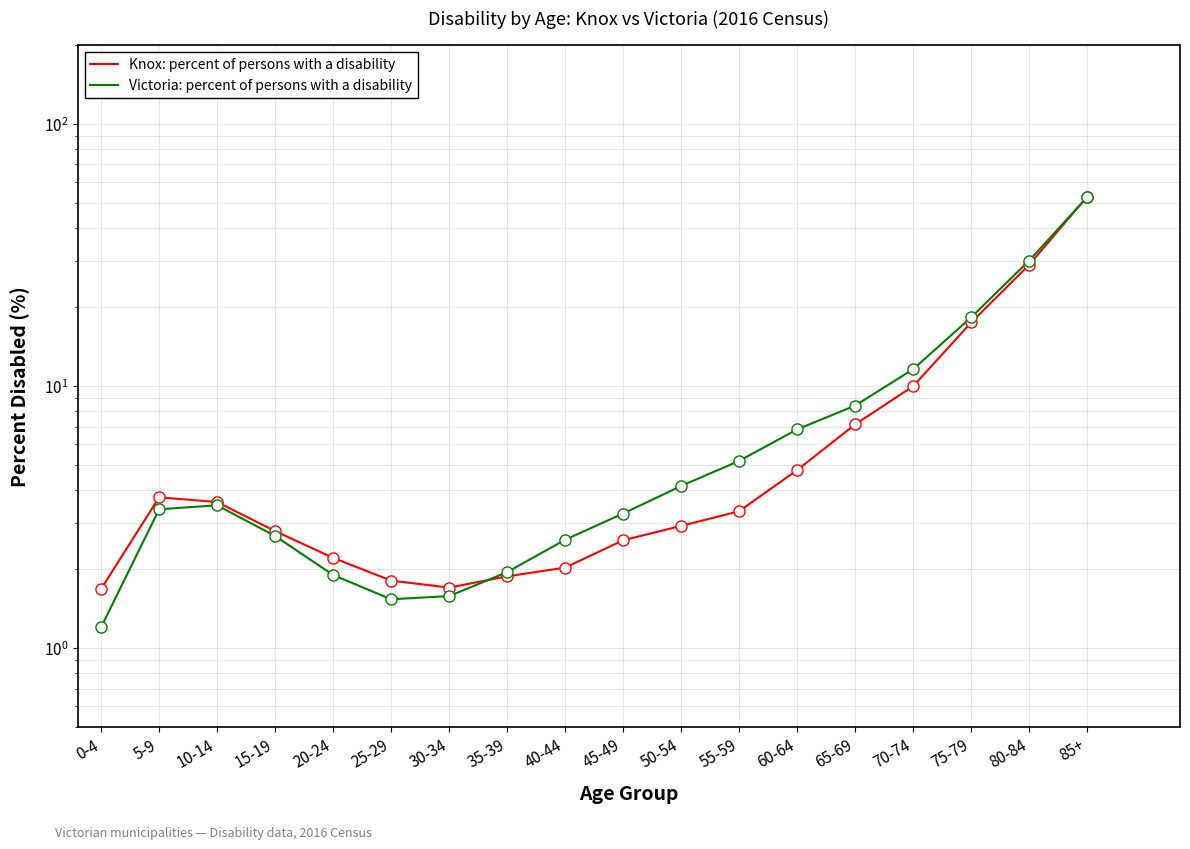

Reading left to right, what are all the values shown in this chart?

Knox: percent of persons with a disability: 0-4=1.7	5-9=3.8	10-14=3.6	15-19=2.8	20-24=2.2	25-29=1.8	30-34=1.7	35-39=1.9	40-44=2.0	45-49=2.6	50-54=2.9	55-59=3.3	60-64=4.8	65-69=7.1	70-74=10.0	75-79=17.5	80-84=29.0	85+=52.8
Victoria: percent of persons with a disability: 0-4=1.2	5-9=3.4	10-14=3.5	15-19=2.7	20-24=1.9	25-29=1.5	30-34=1.6	35-39=1.9	40-44=2.6	45-49=3.3	50-54=4.2	55-59=5.2	60-64=6.8	65-69=8.4	70-74=11.6	75-79=18.3	80-84=30.1	85+=52.5